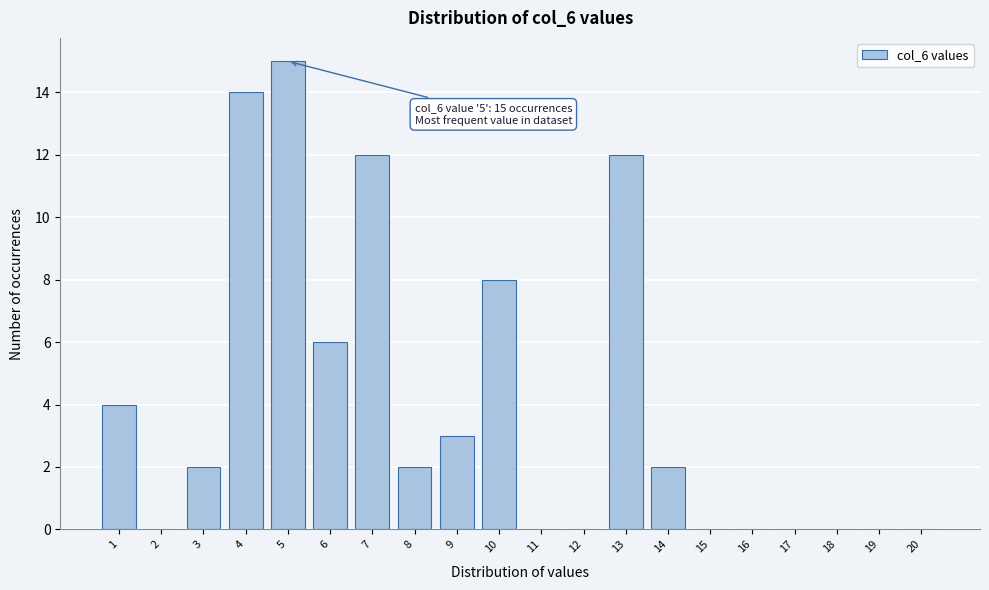

Reading left to right, transcribe all the data shown in this chart.

1=4	2=0	3=2	4=14	5=15	6=6	7=12	8=2	9=3	10=8	11=0	12=0	13=12	14=2	15=0	16=0	17=0	18=0	19=0	20=0